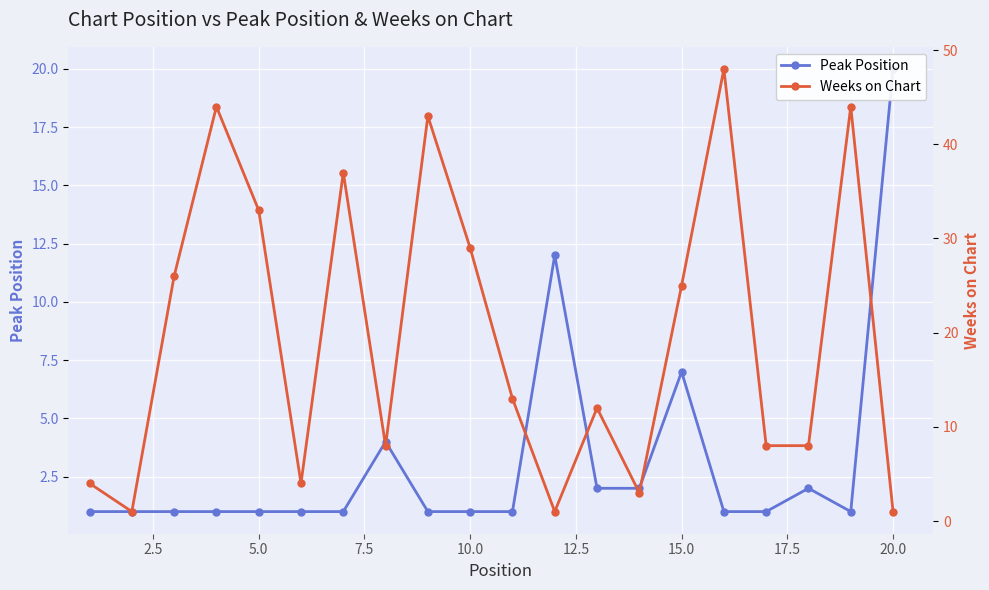

What is the value of the Peak Position point at the 9th from the left?

1